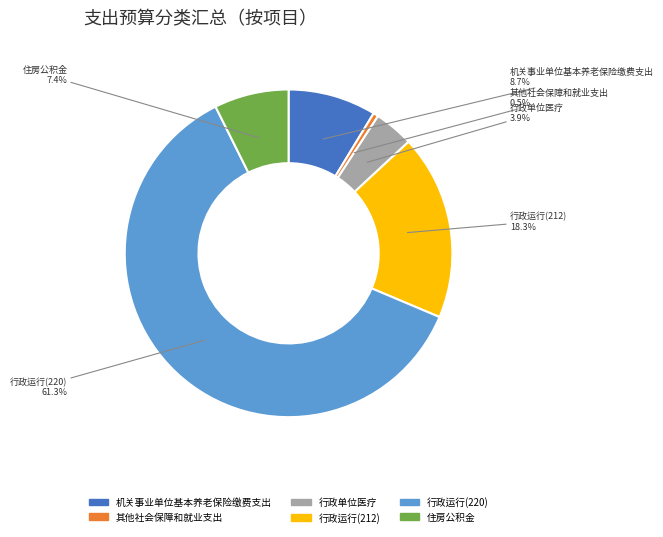

Which category has the smallest portion of the pie?

其他社会保障和就业支出